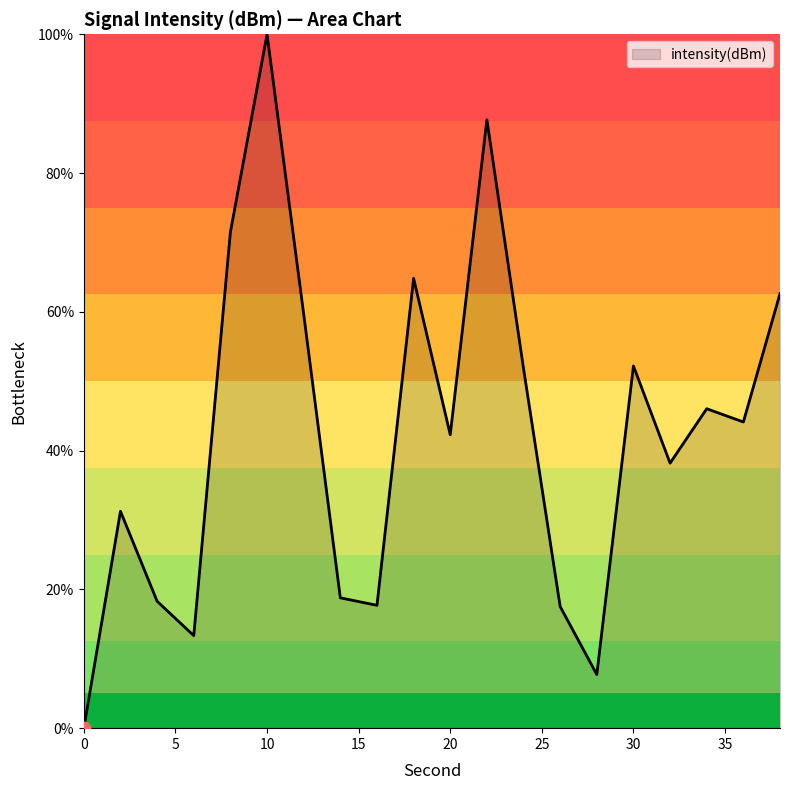

What is the maximum value shown in the chart?

100.0